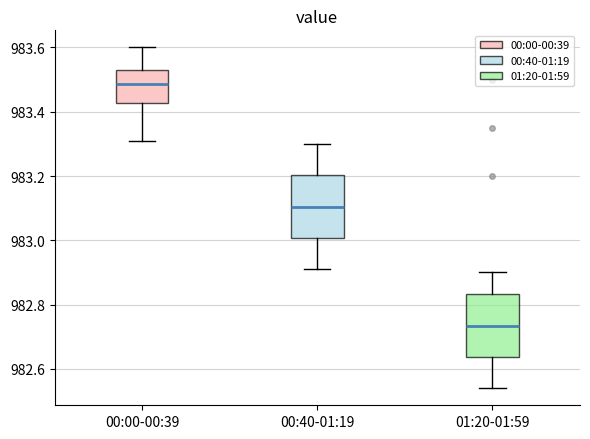

Which box has the highest median line?

00:00-00:39